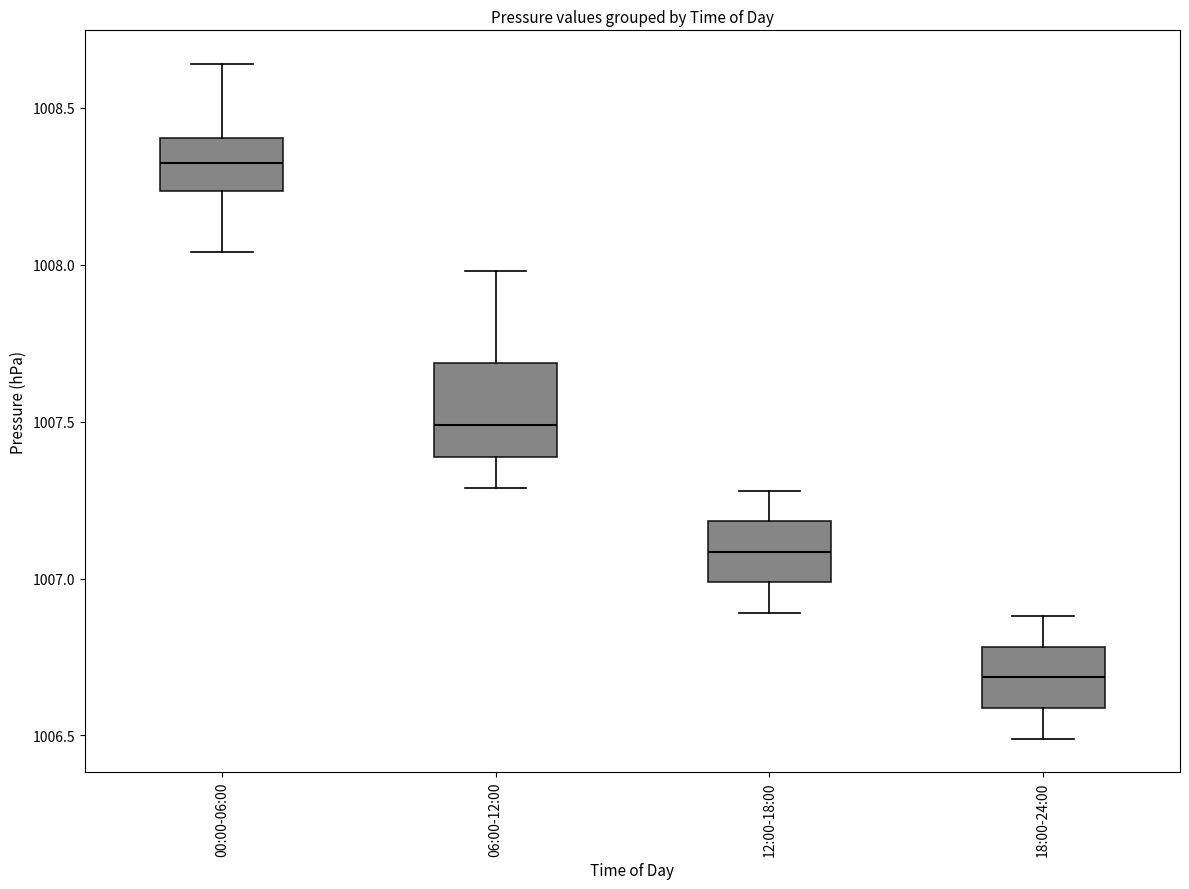

Which box has the lowest median line?

18:00-24:00